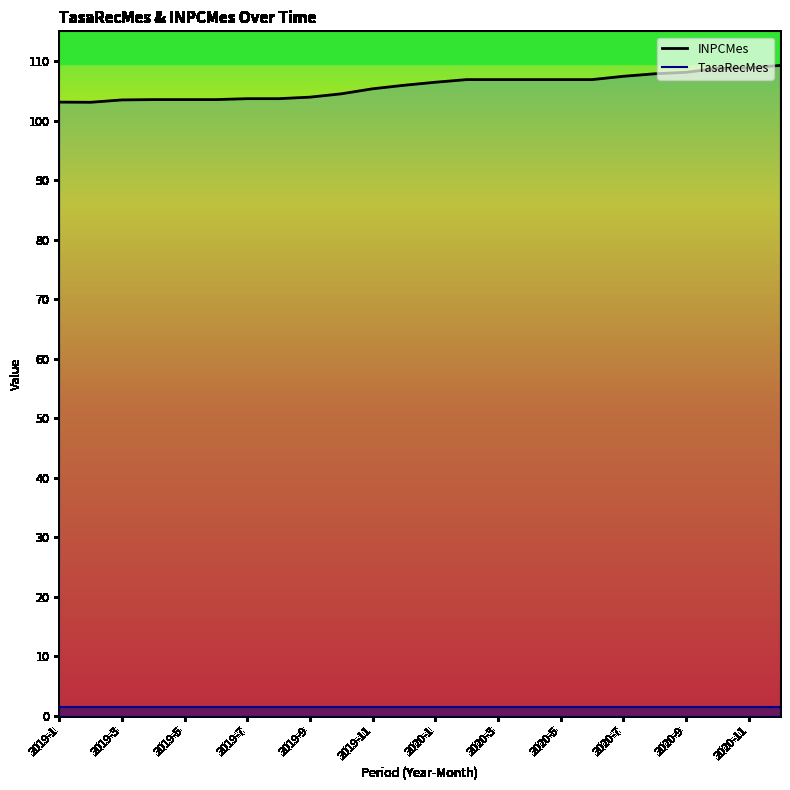

What is the sum of all TasaRecMes values?

35.3